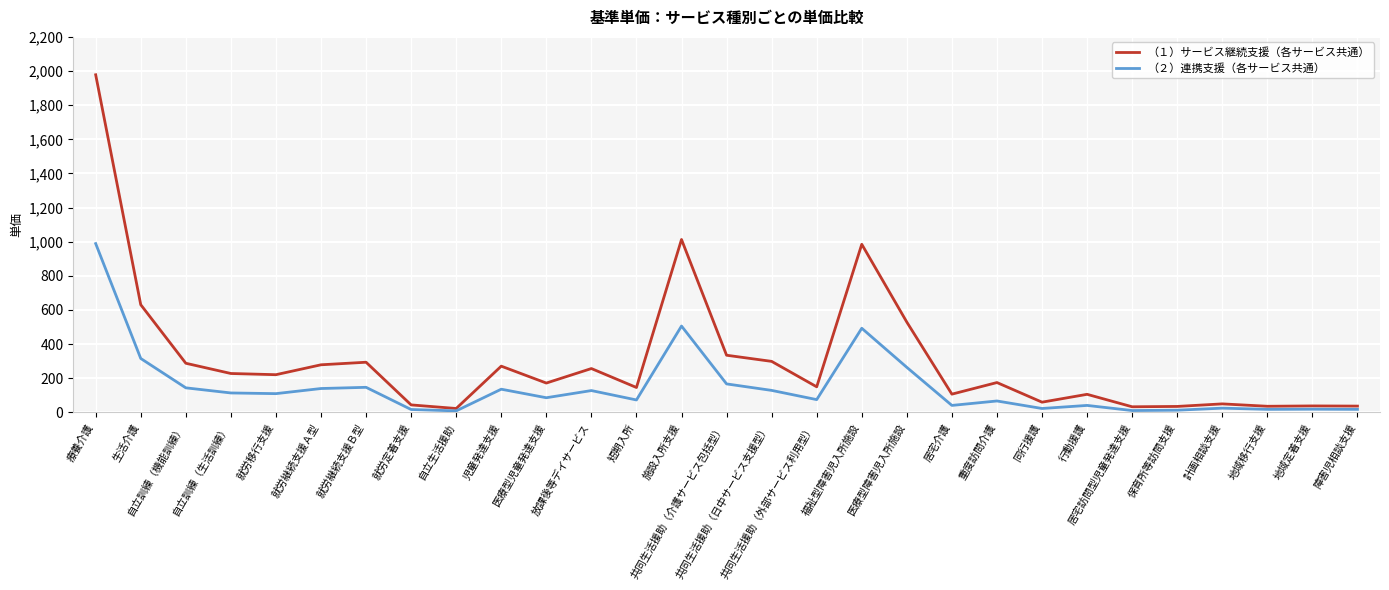

Rank the series by their maximum value, from highest to lowest.

（１）サービス継続支援（各サービス共通）, （２）連携支援（各サービス共通）